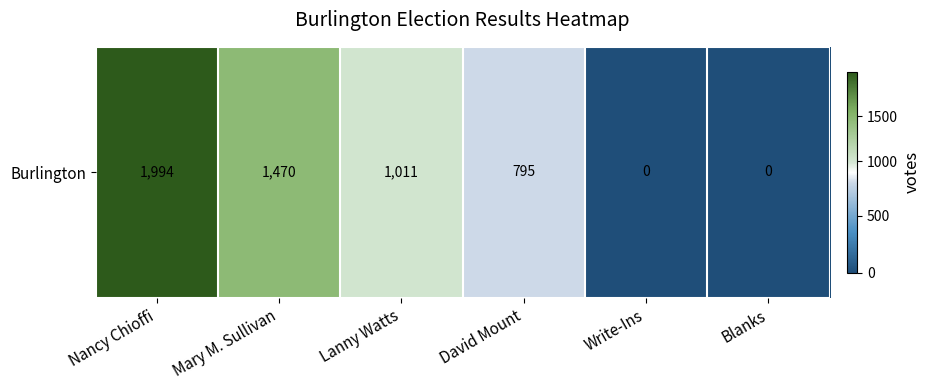

What is the difference between the values at Lanny Watts and Mary M. Sullivan?

459